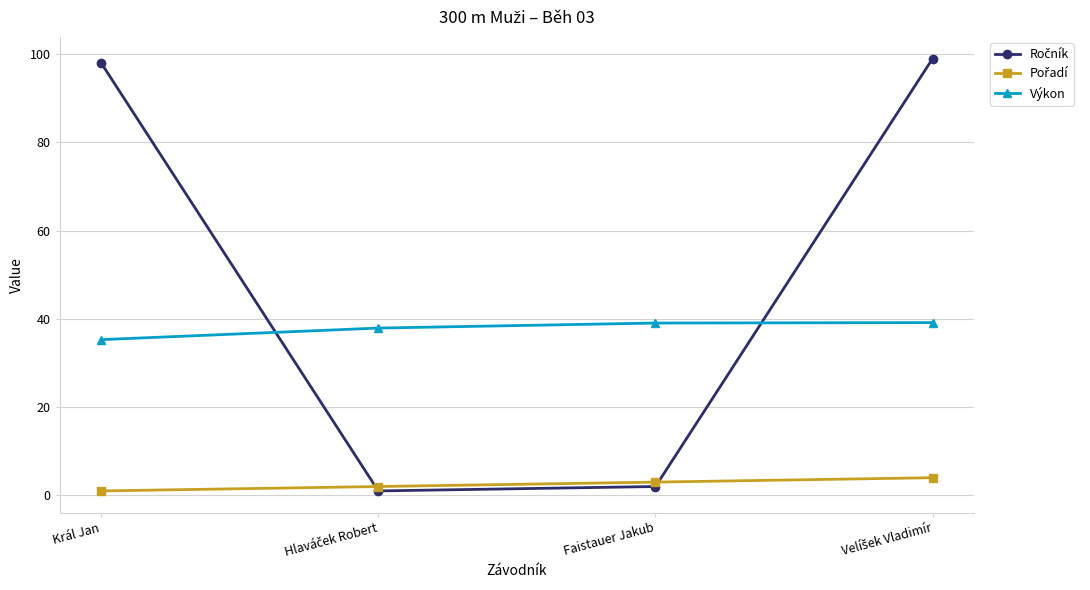

True or false: Výkon has a value of 53.5 at Král Jan.

False